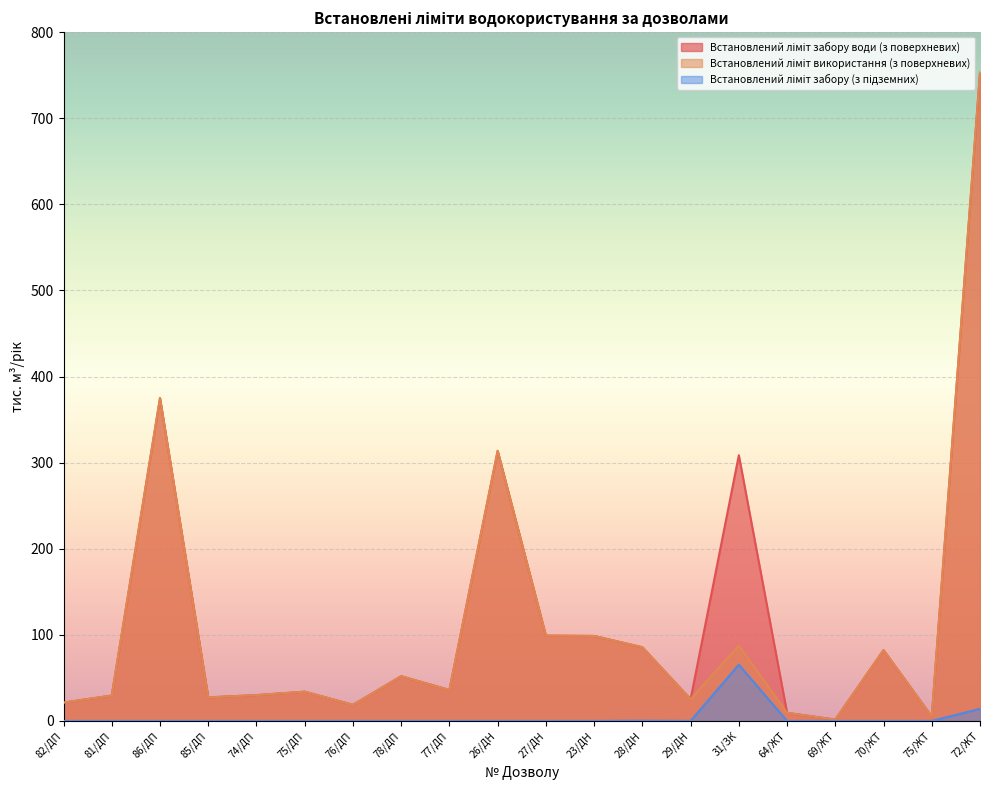

Count the number of data series in this chart.

3